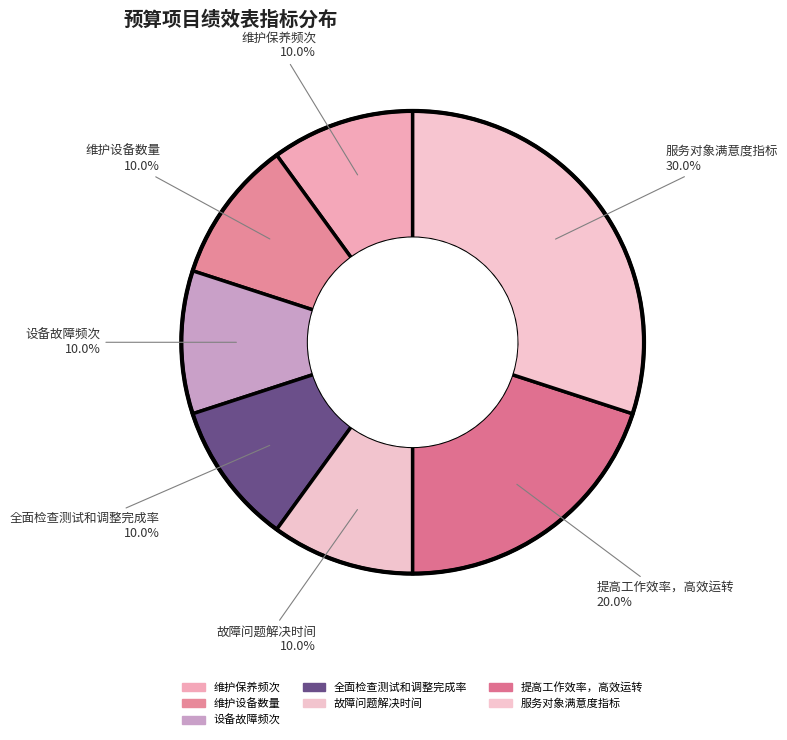

To the nearest percent, what is the difference between the largest and smallest slice percentages?

20%